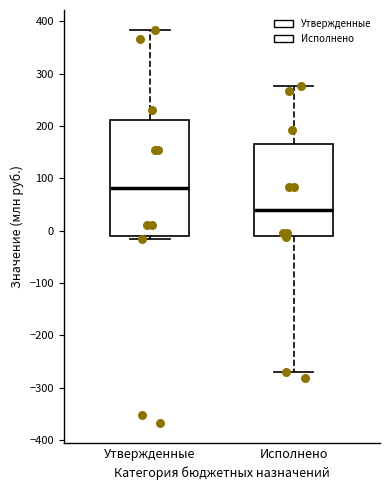

Where does the upper whisker of the box for Исполнено end on the y-axis? The values are not printed on the chart, so give them approximately, as read against the axis.

280